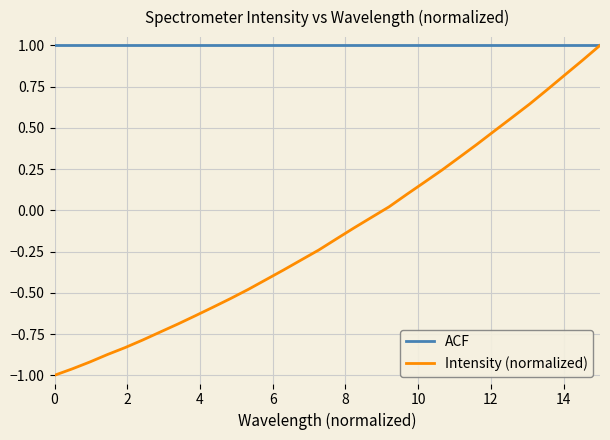

Which series has the largest range (max minus min)?

Intensity (normalized)